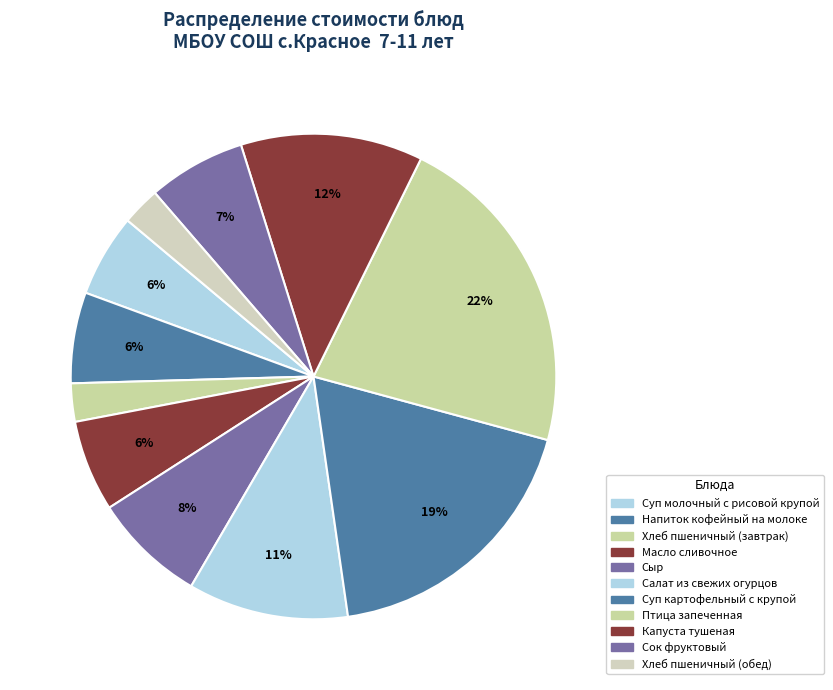

True or false: Сок фруктовый accounts for 1% of the total.

False